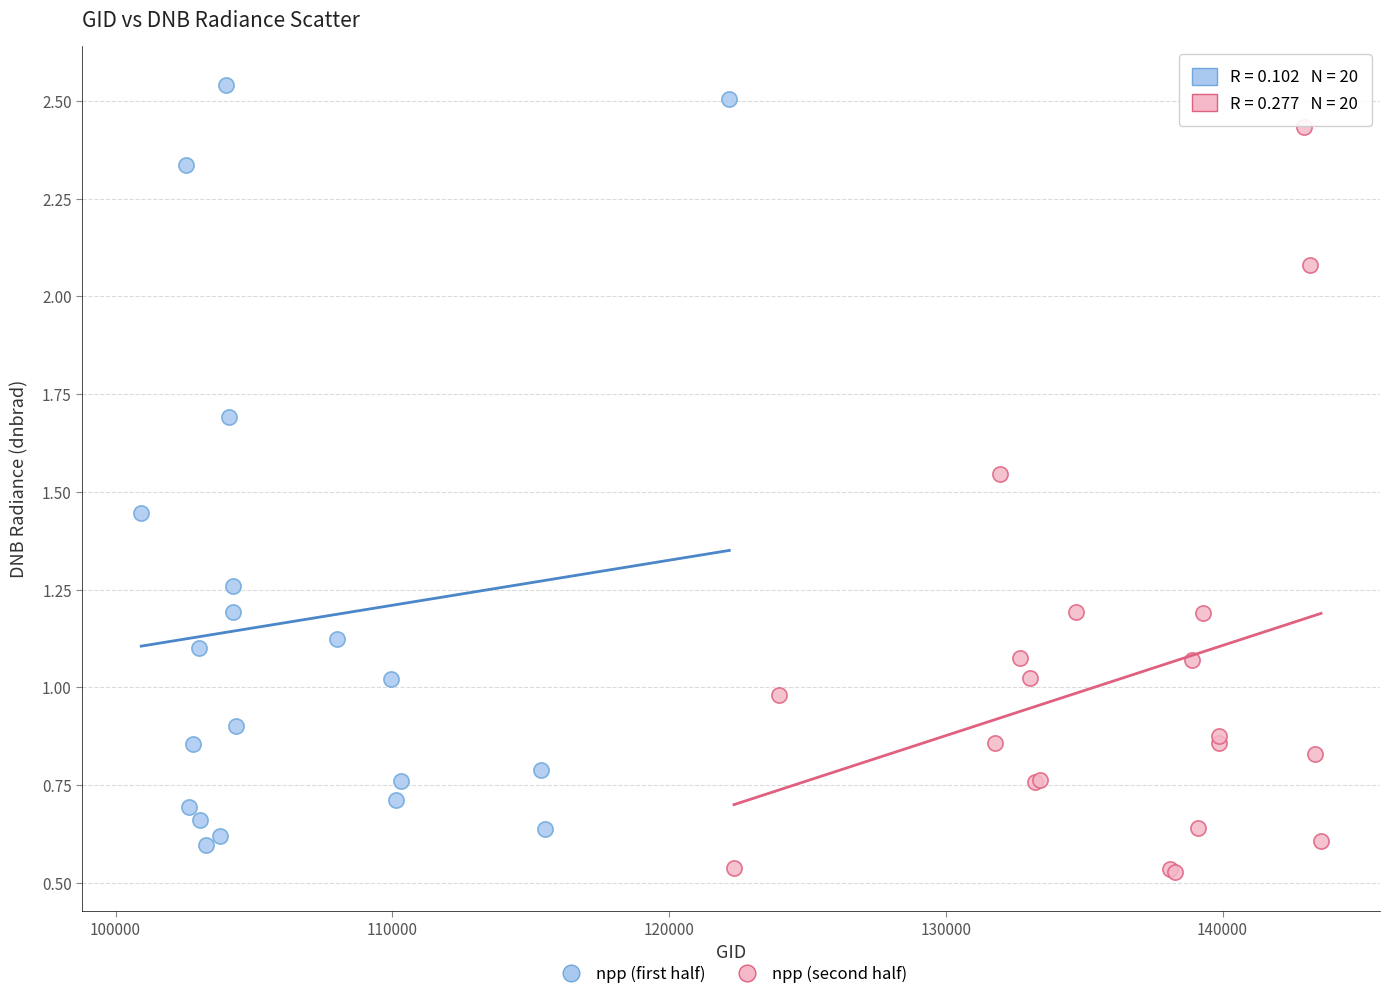

Which series reaches the maximum Y coordinate?

npp (first half)